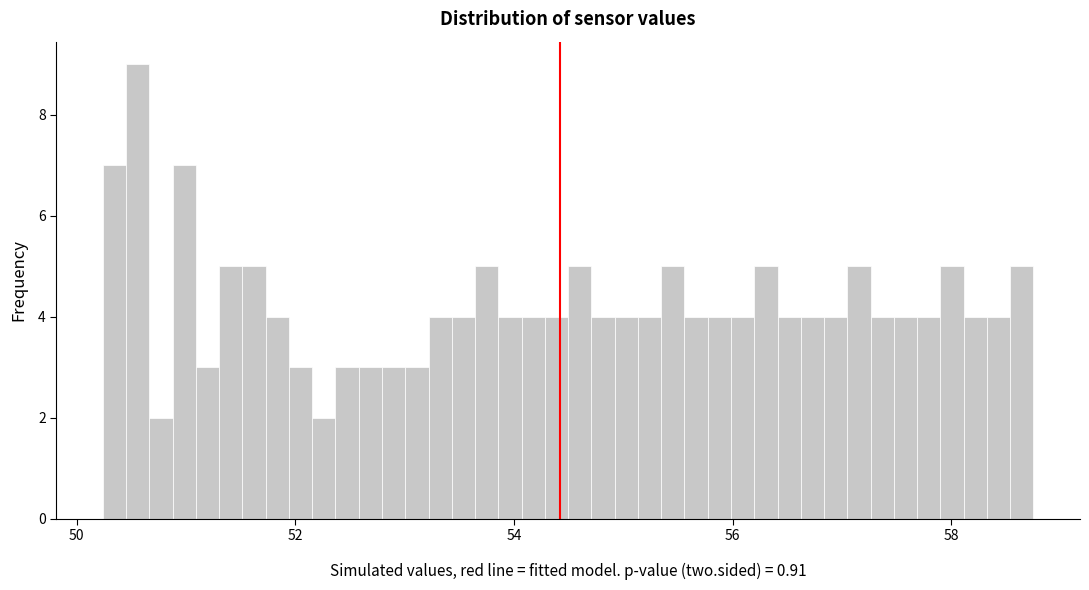

Read against the x-axis, roughly where is the centre of the tallest bar?

50.6